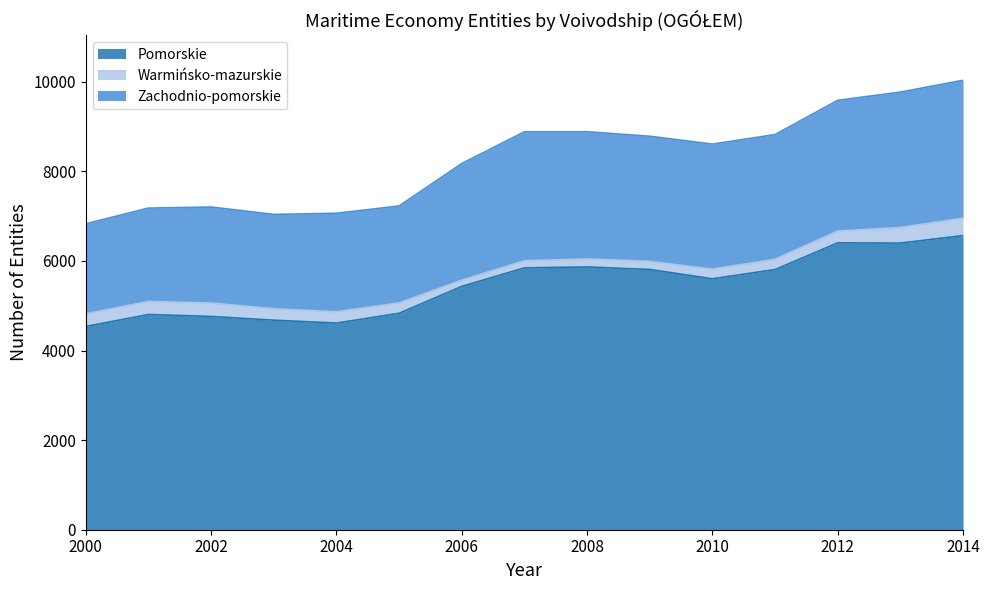

The Zachodnio-pomorskie series shows 9768 at 2013. True or false?

True